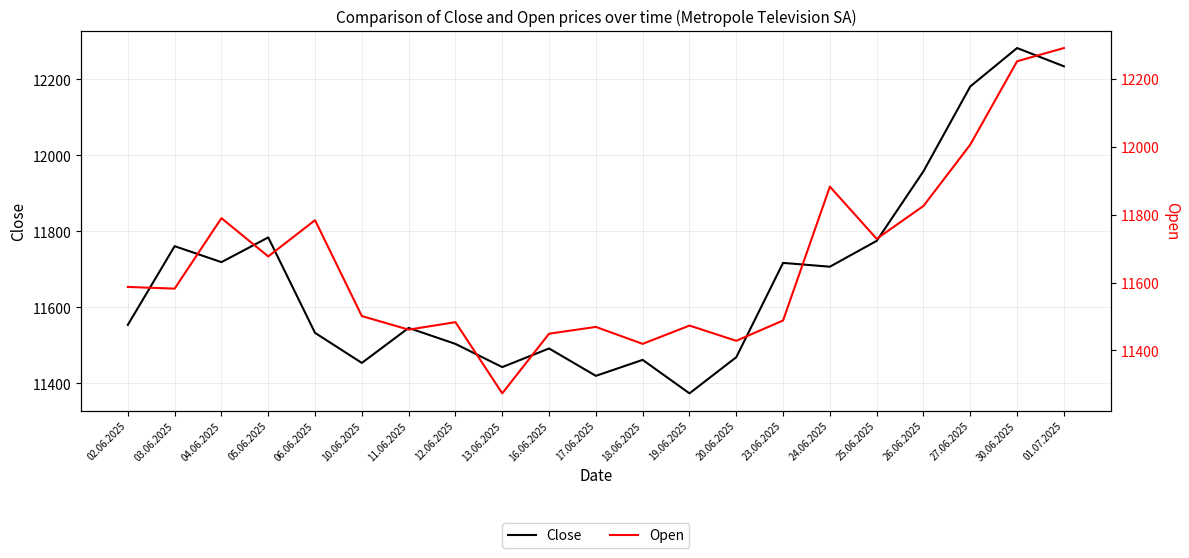

Where does the Close series first go above 11554?

03.06.2025